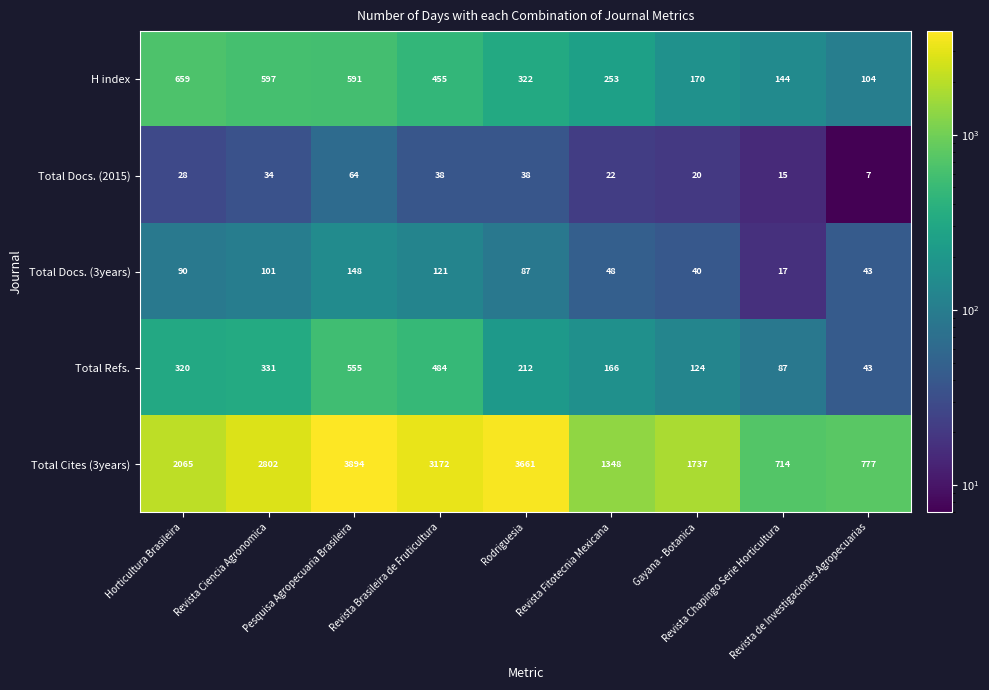

What is the spread (max minus min) of values at Gayana - Botanica?

1717